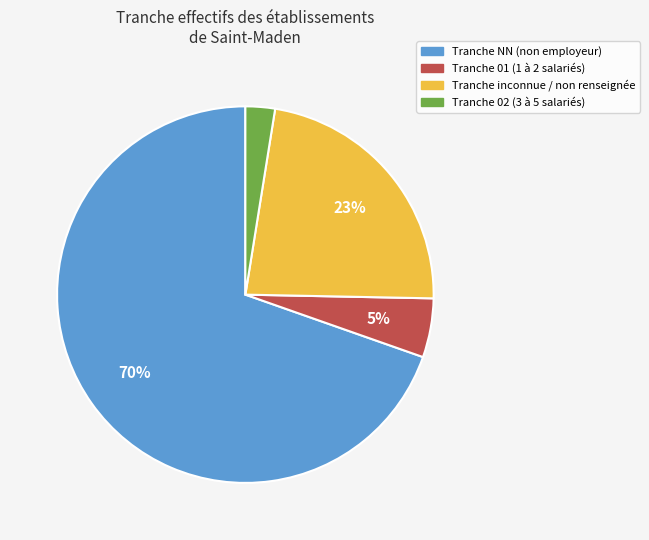

To the nearest percent, what is the average slice percentage?

25%